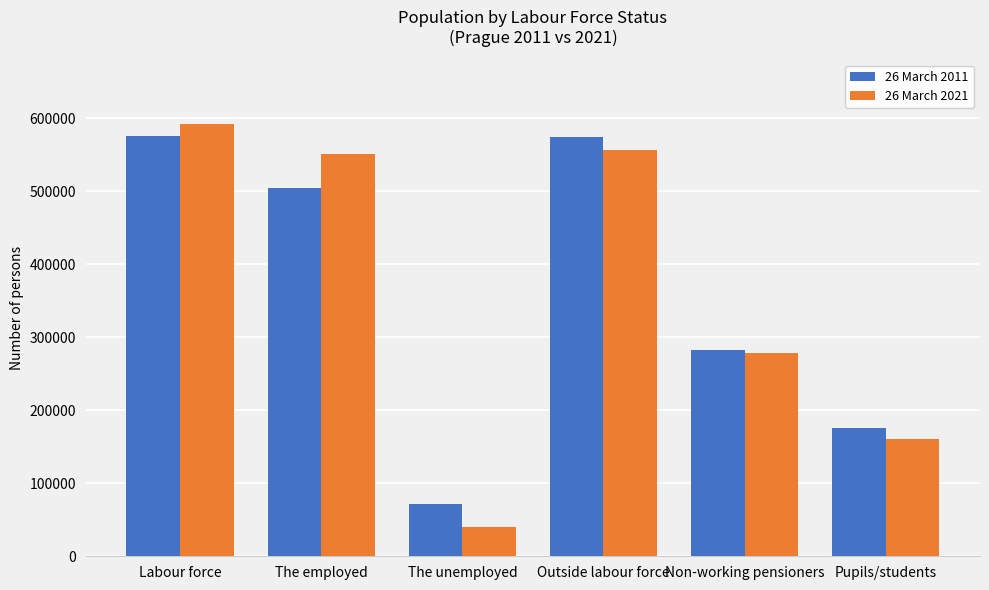

What is the greatest value displayed?

591399